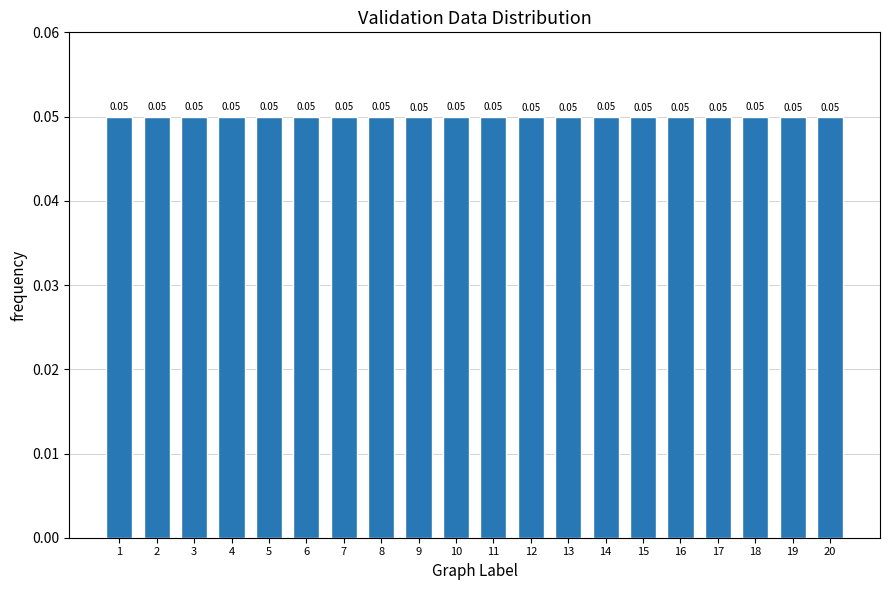

Does the chart contain stacked bars?

No